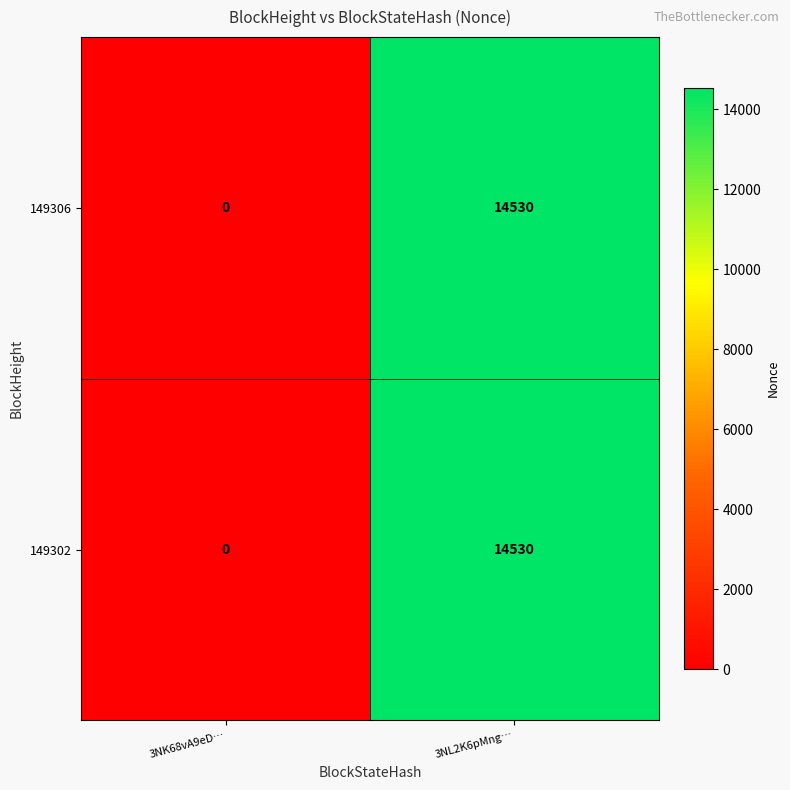

Is it true that 149302 equals 14530 at 3NL2K6pMng…?

True